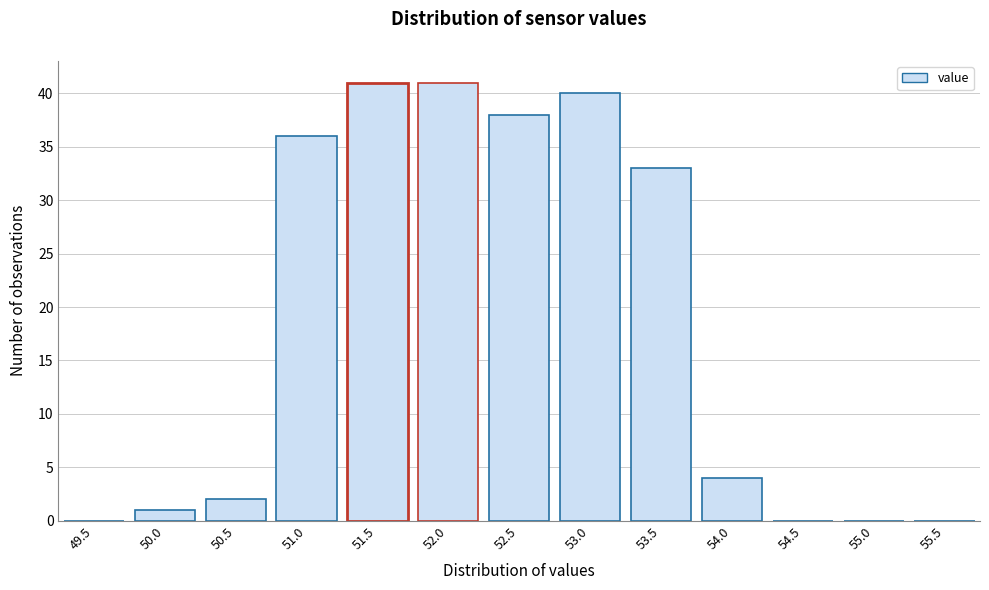

Reading right to left, what are all the values shown in this chart?

55.5=0	55.0=0	54.5=0	54.0=4	53.5=33	53.0=40	52.5=38	52.0=41	51.5=41	51.0=36	50.5=2	50.0=1	49.5=0